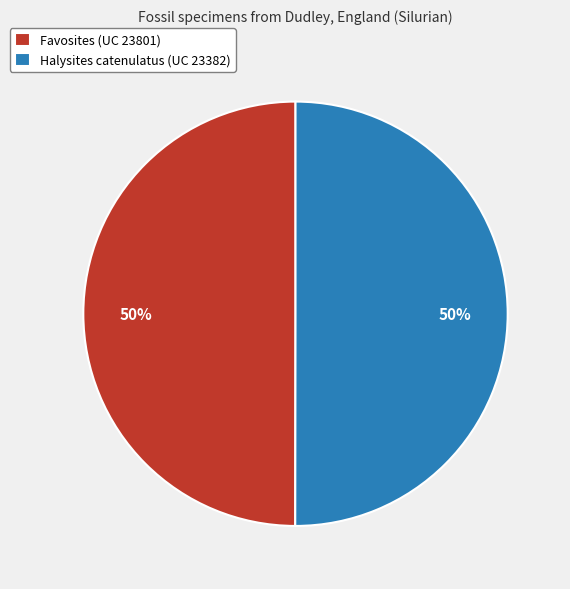

True or false: Halysites catenulatus (UC 23382) accounts for 50% of the total.

True